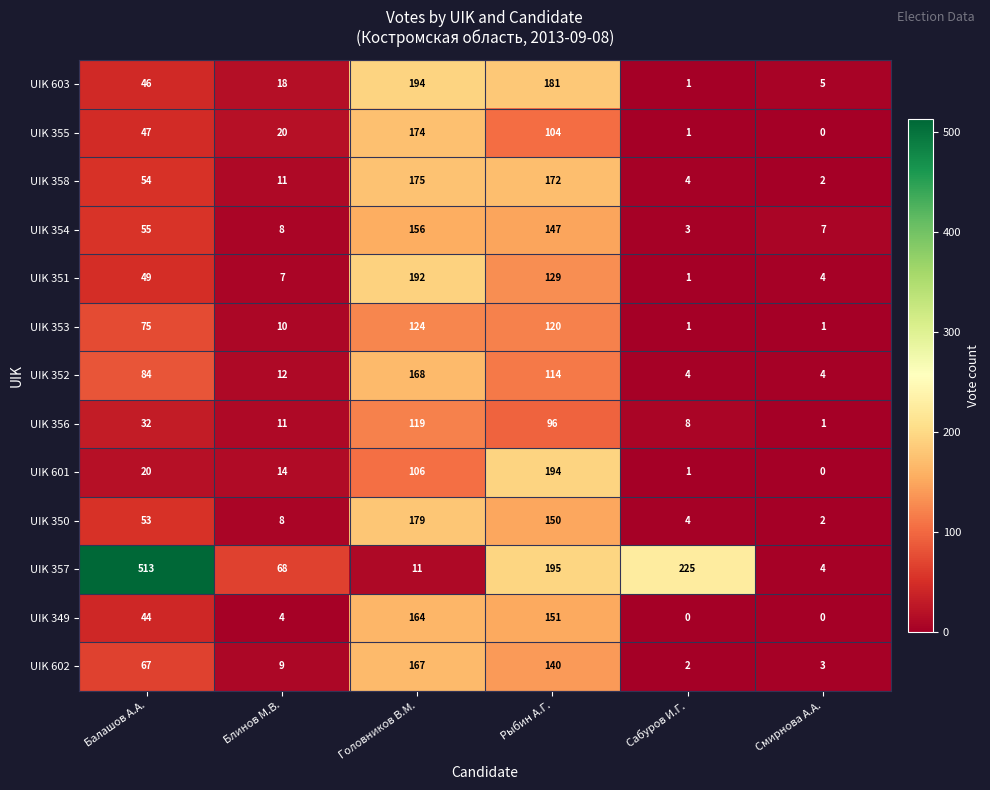

At which label is UIK 352 closest to 86?

Балашов А.А.